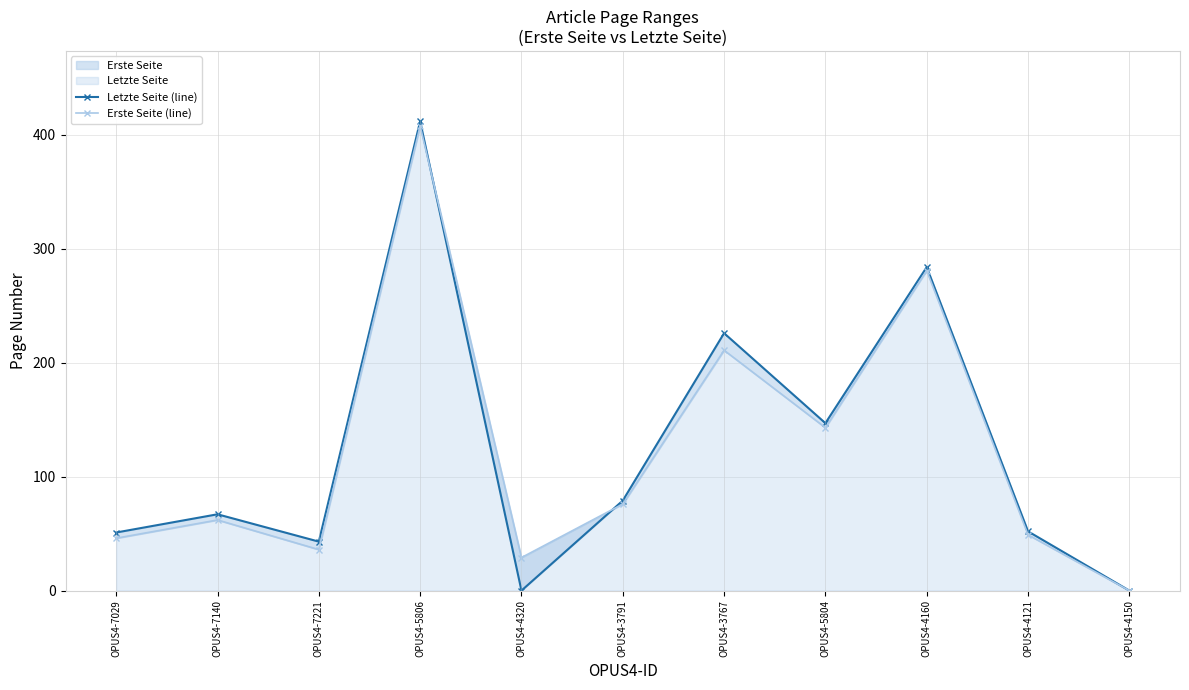

Reading right to left, list all the values displayed in this chart.

Letzte Seite (line): OPUS4-4150=0	OPUS4-4121=52	OPUS4-4160=284	OPUS4-5804=147	OPUS4-3767=226	OPUS4-3791=79	OPUS4-4320=0	OPUS4-5806=412	OPUS4-7221=43	OPUS4-7140=67	OPUS4-7029=51
Erste Seite (line): OPUS4-4150=0	OPUS4-4121=49	OPUS4-4160=281	OPUS4-5804=143	OPUS4-3767=211	OPUS4-3791=76	OPUS4-4320=29	OPUS4-5806=408	OPUS4-7221=36	OPUS4-7140=62	OPUS4-7029=46